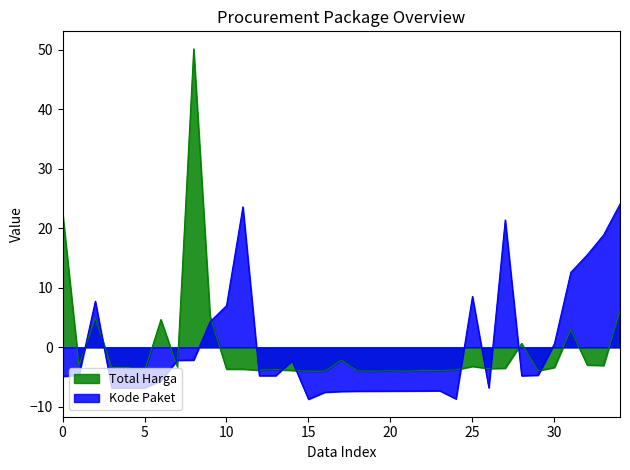

What are all the series names shown in the legend?

Total Harga, Kode Paket